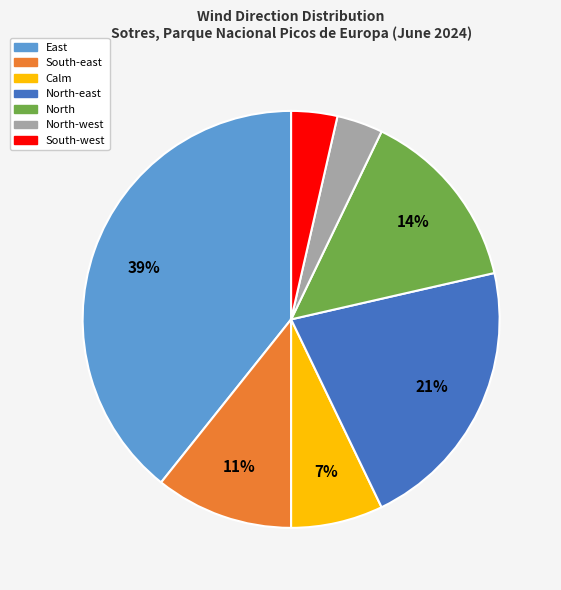

Does North represent more than half of the total?

No